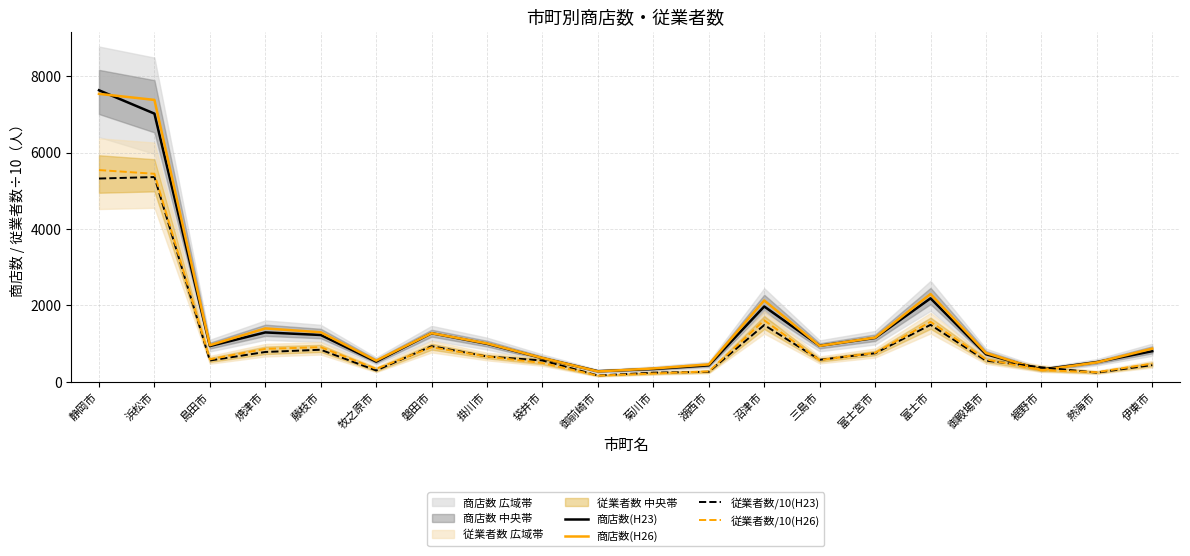

Reading left to right, transcribe all the data shown in this chart.

商店数(H23): 静岡市=7629.0	浜松市=7018.0	島田市=937.0	焼津市=1294.0	藤枝市=1227.0	牧之原市=530.0	磐田市=1273.0	掛川市=996.0	袋井市=620.0	御前崎市=280.0	菊川市=338.0	湖西市=433.0	沼津市=1973.0	三島市=945.0	富士宮市=1150.0	富士市=2186.0	御殿場市=723.0	裾野市=324.0	熱海市=518.0	伊東市=803.0
商店数(H26): 静岡市=7535.0	浜松市=7377.0	島田市=959.0	焼津市=1399.0	藤枝市=1298.0	牧之原市=556.0	磐田市=1275.0	掛川市=1006.0	袋井市=625.0	御前崎市=273.0	菊川市=351.0	湖西市=457.0	沼津市=2130.0	三島市=942.0	富士宮市=1159.0	富士市=2298.0	御殿場市=756.0	裾野市=306.0	熱海市=510.0	伊東市=870.0
従業者数/10(H23): 静岡市=5320.2	浜松市=5358.5	島田市=559.1	焼津市=782.3	藤枝市=840.9	牧之原市=298.8	磐田市=934.6	掛川市=663.6	袋井市=559.2	御前崎市=168.0	菊川市=241.1	湖西市=263.2	沼津市=1486.9	三島市=578.0	富士宮市=748.6	富士市=1492.7	御殿場市=555.8	裾野市=381.6	熱海市=242.2	伊東市=440.5
従業者数/10(H26): 静岡市=5541.4	浜松市=5444.3	島田市=590.3	焼津市=863.8	藤枝市=907.5	牧之原市=341.7	磐田市=906.2	掛川市=662.9	袋井市=494.5	御前崎市=163.6	菊川市=219.5	湖西市=273.7	沼津市=1611.0	三島市=568.9	富士宮市=759.9	富士市=1571.9	御殿場市=589.5	裾野市=305.9	熱海市=253.8	伊東市=477.0